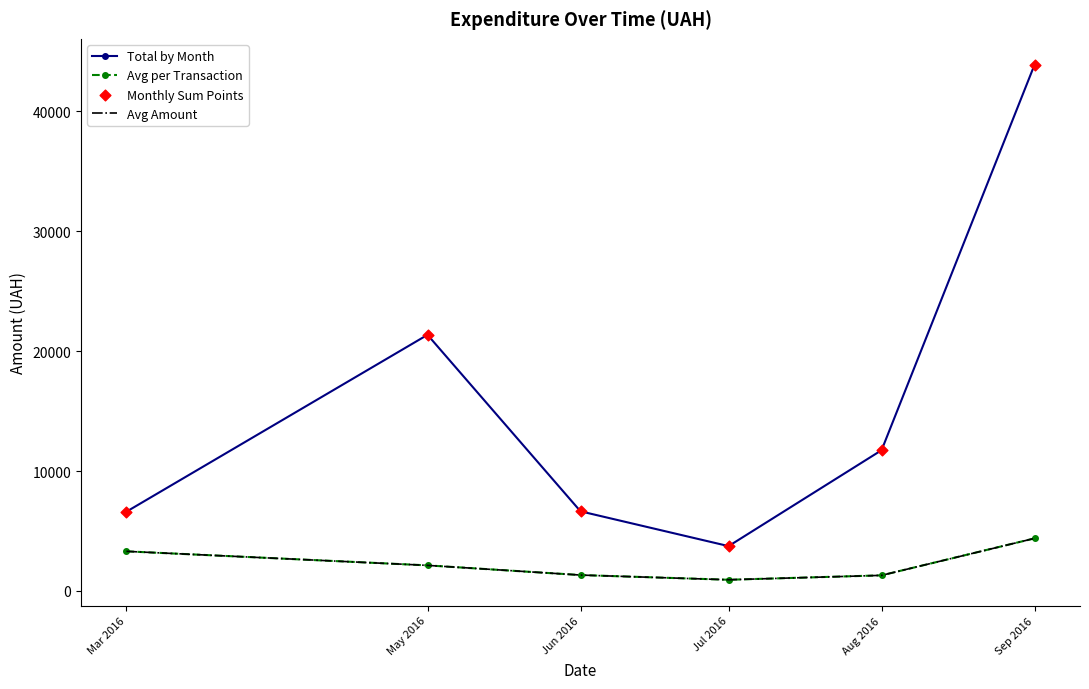

Which series has the largest total across all categories?

Total by Month